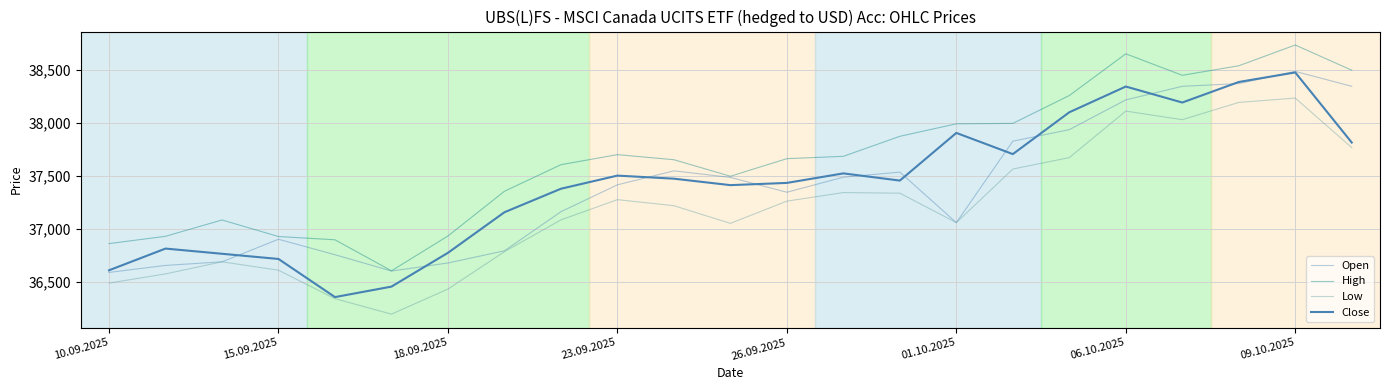

At how many categories does at least one series exceed 38494?

4